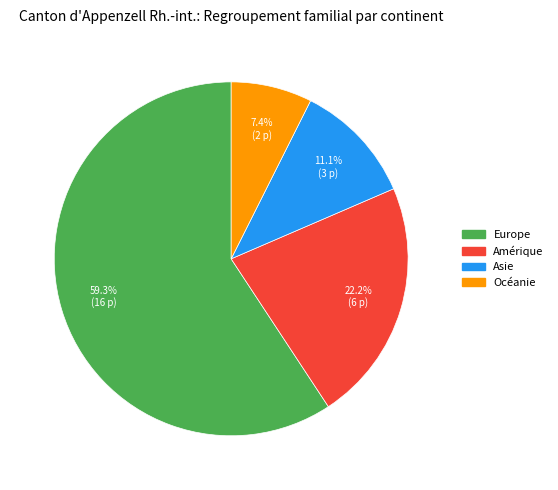

Does any single category account for the majority?

Yes